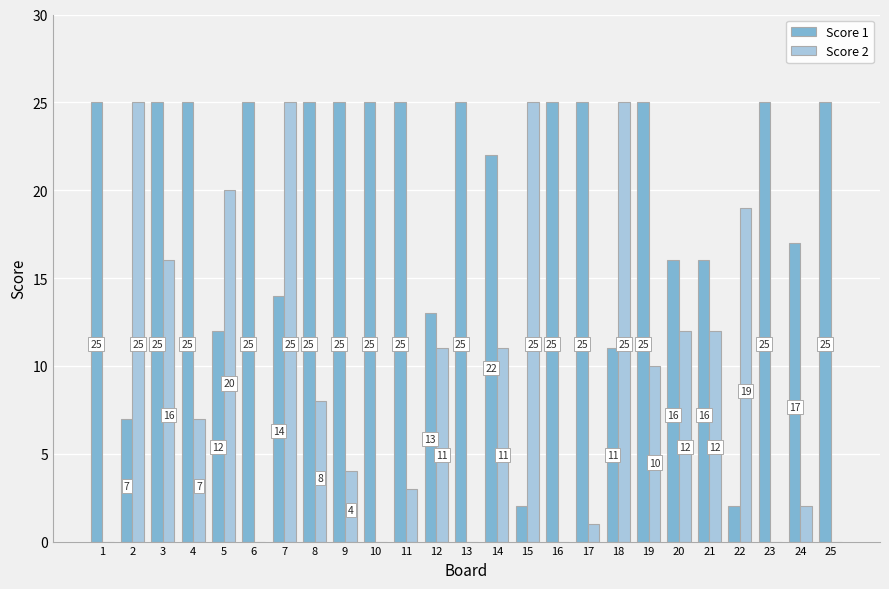

Reading left to right, transcribe all the data shown in this chart.

Score 1: 1=25	2=7	3=25	4=25	5=12	6=25	7=14	8=25	9=25	10=25	11=25	12=13	13=25	14=22	15=2	16=25	17=25	18=11	19=25	20=16	21=16	22=2	23=25	24=17	25=25
Score 2: 1=0	2=25	3=16	4=7	5=20	6=0	7=25	8=8	9=4	10=0	11=3	12=11	13=0	14=11	15=25	16=0	17=1	18=25	19=10	20=12	21=12	22=19	23=0	24=2	25=0